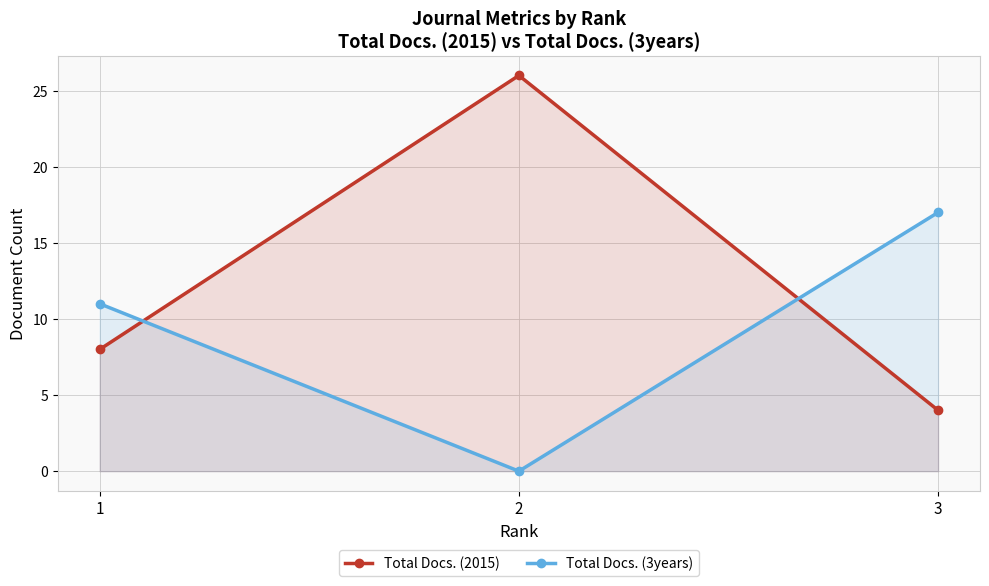

What is the value of the Total Docs. (3years) point at the 1st from the left?

11